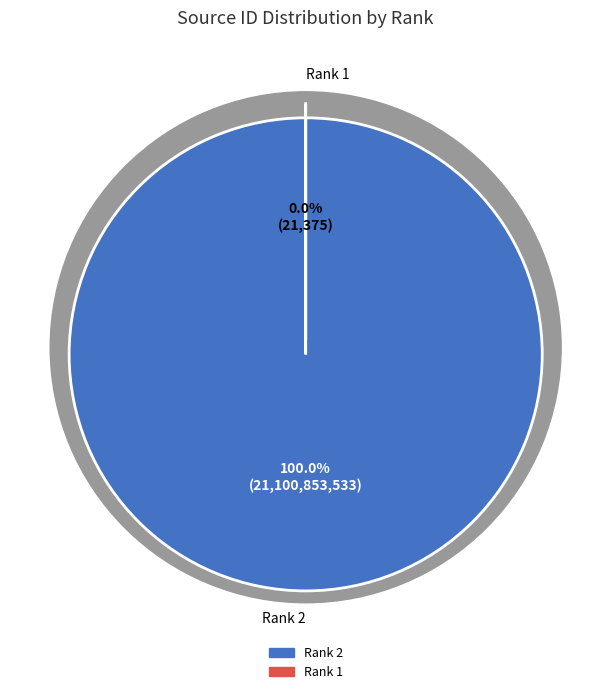

How many segments does this pie chart have?

2